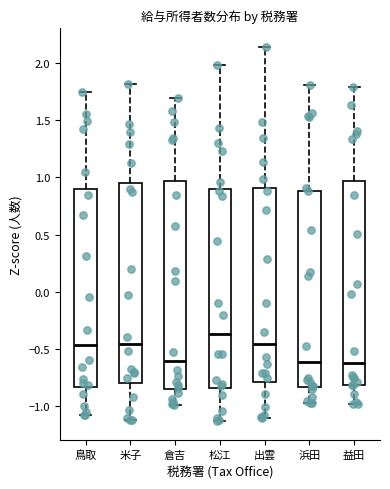

Where does the lower whisker of the box for 浜田 end on the y-axis? The values are not printed on the chart, so give them approximately, as read against the axis.

-0.95